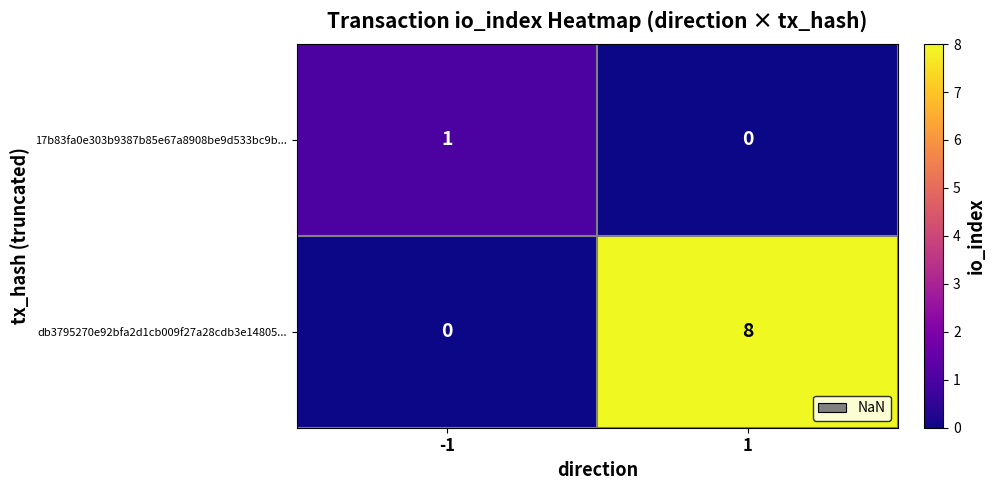

Which series has the largest range (max minus min)?

db3795270e92bfa2d1cb009f27a28cdb3e14805...